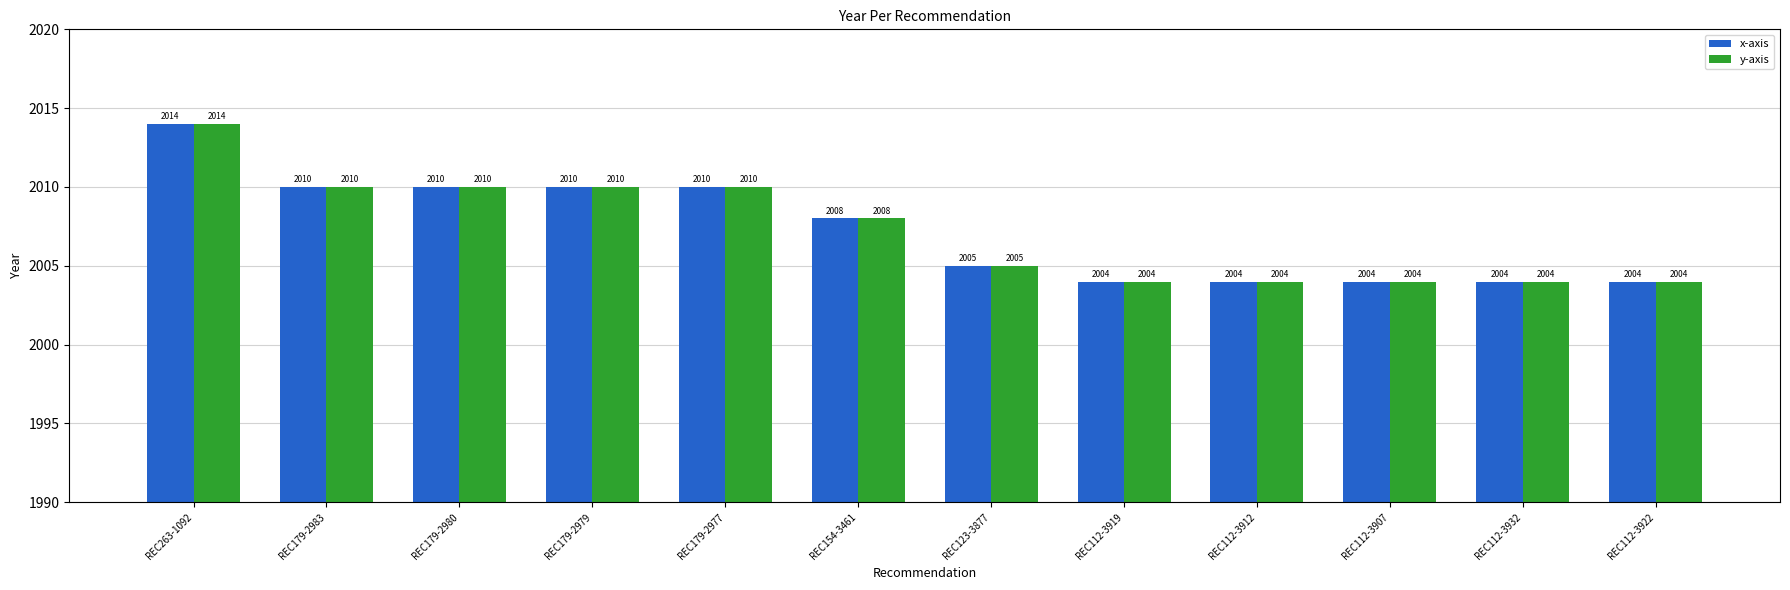

Is it true that x-axis equals 3172 at REC179-2980?

False